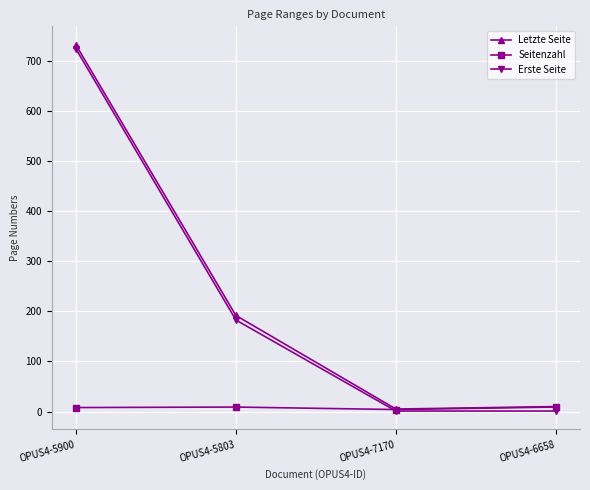

What is the sum of all Seitenzahl values?

30